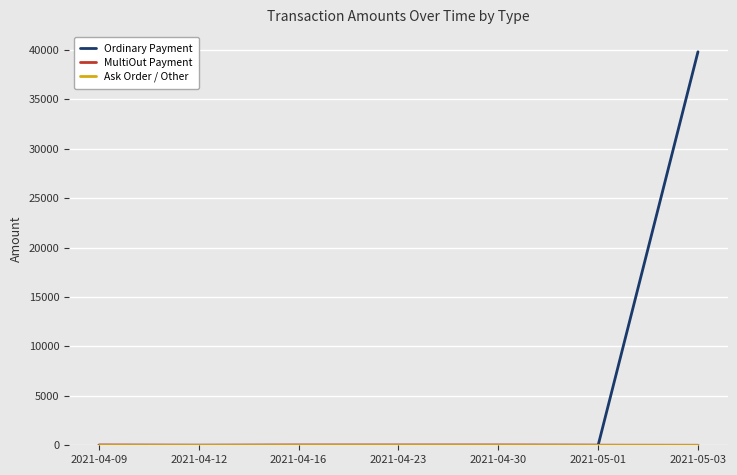

What is the greatest value displayed?

39814.0